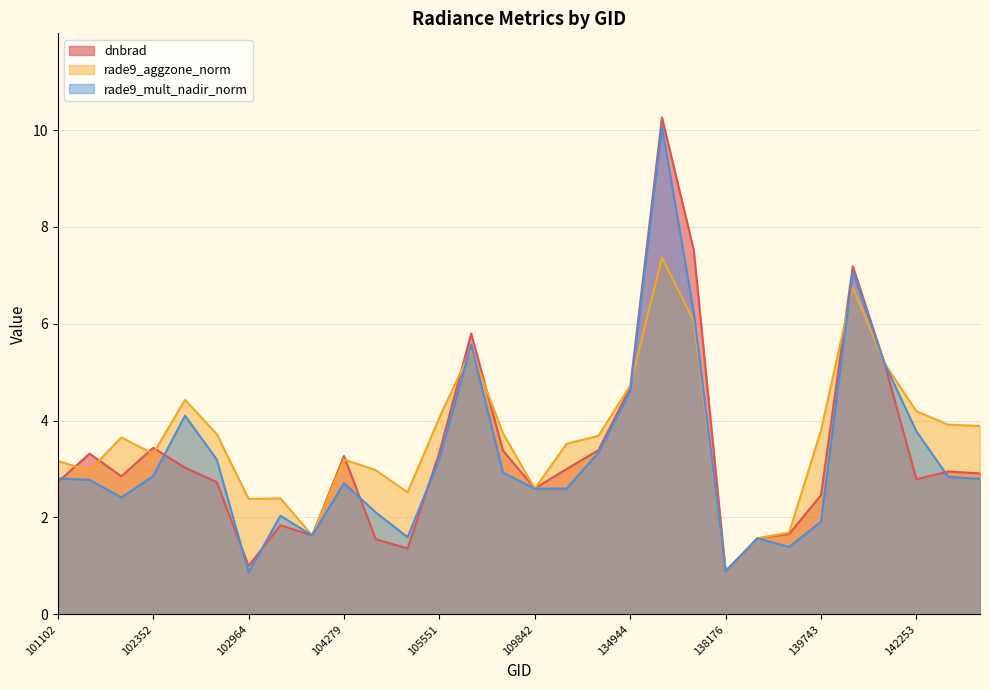

At which category does rade9_aggzone_norm reach its first local peak?

102100